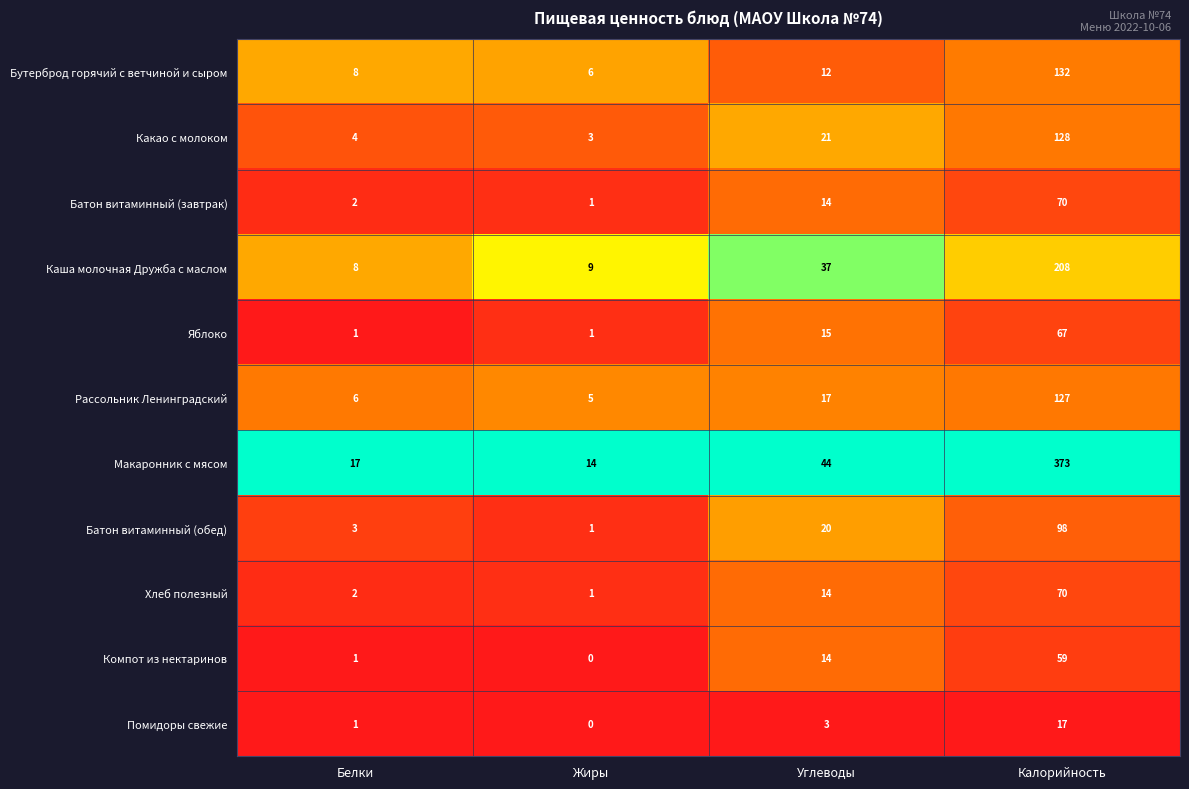

What is the highest value of the Батон витаминный (завтрак) series?

70